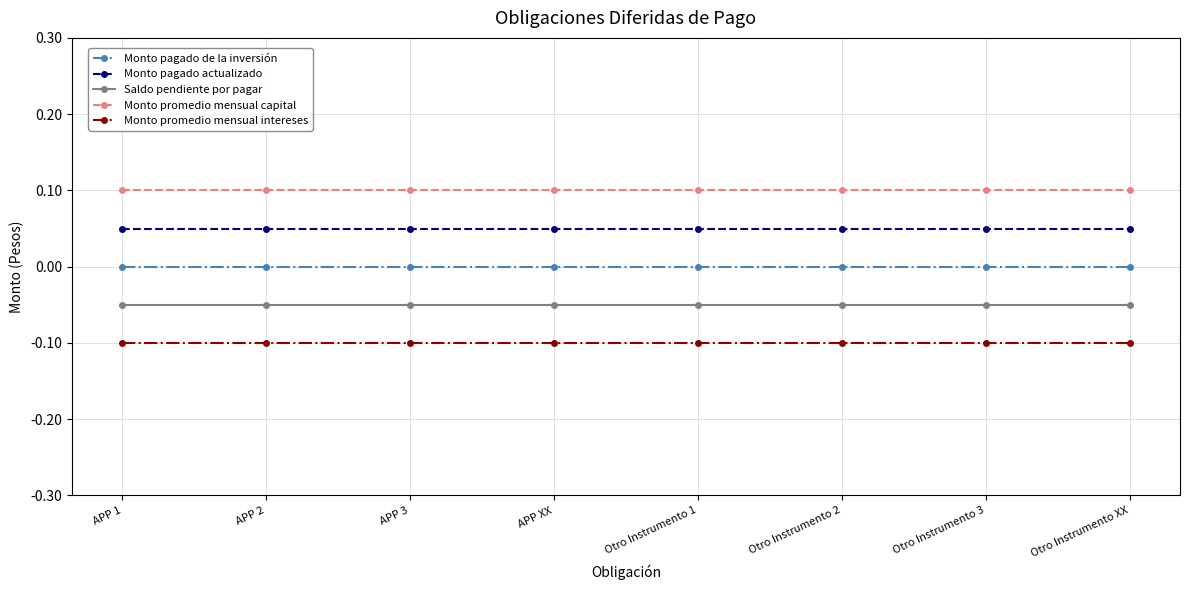

What is the spread (max minus min) of values at Otro Instrumento XX?

0.2